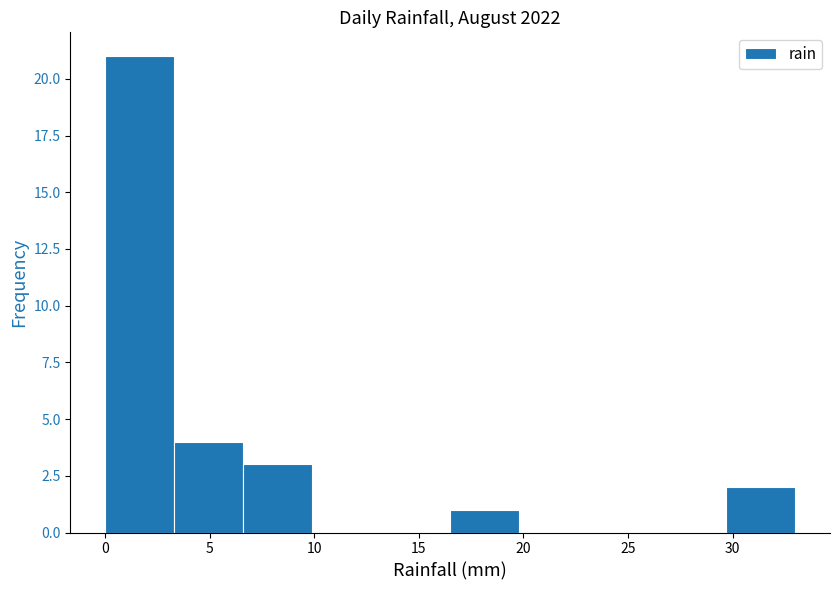

Which range on the x-axis has the tallest bar?

0.0 to 3.3